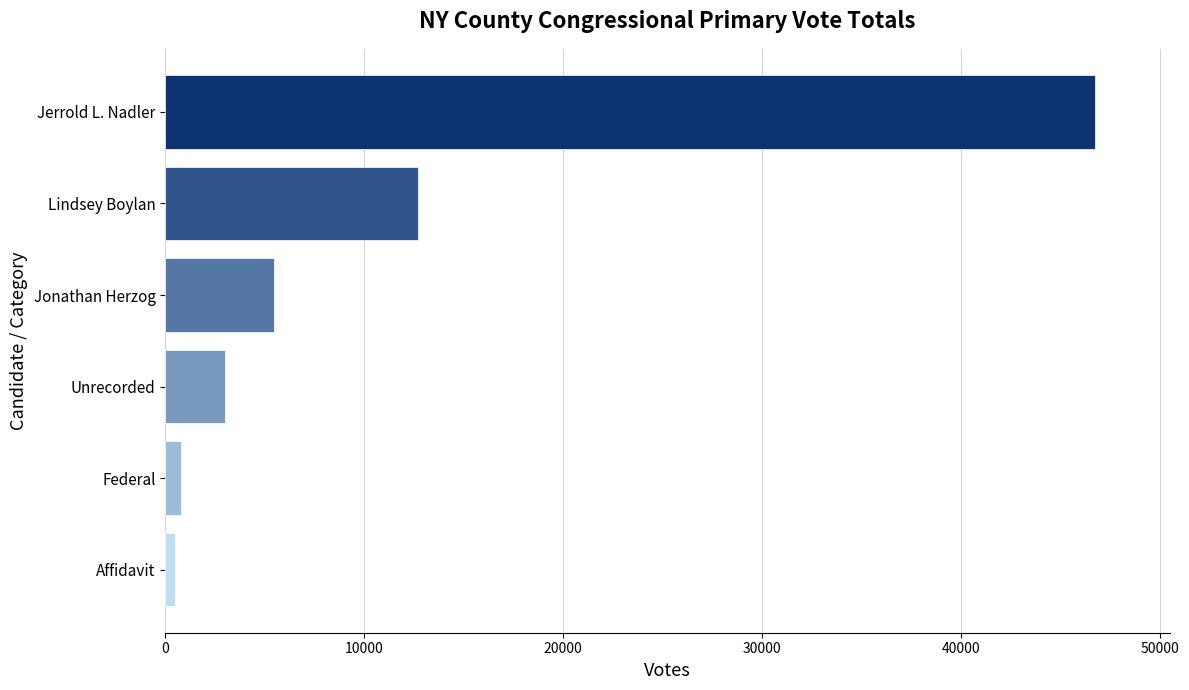

What is the change in value from Lindsey Boylan to Unrecorded?

-9707